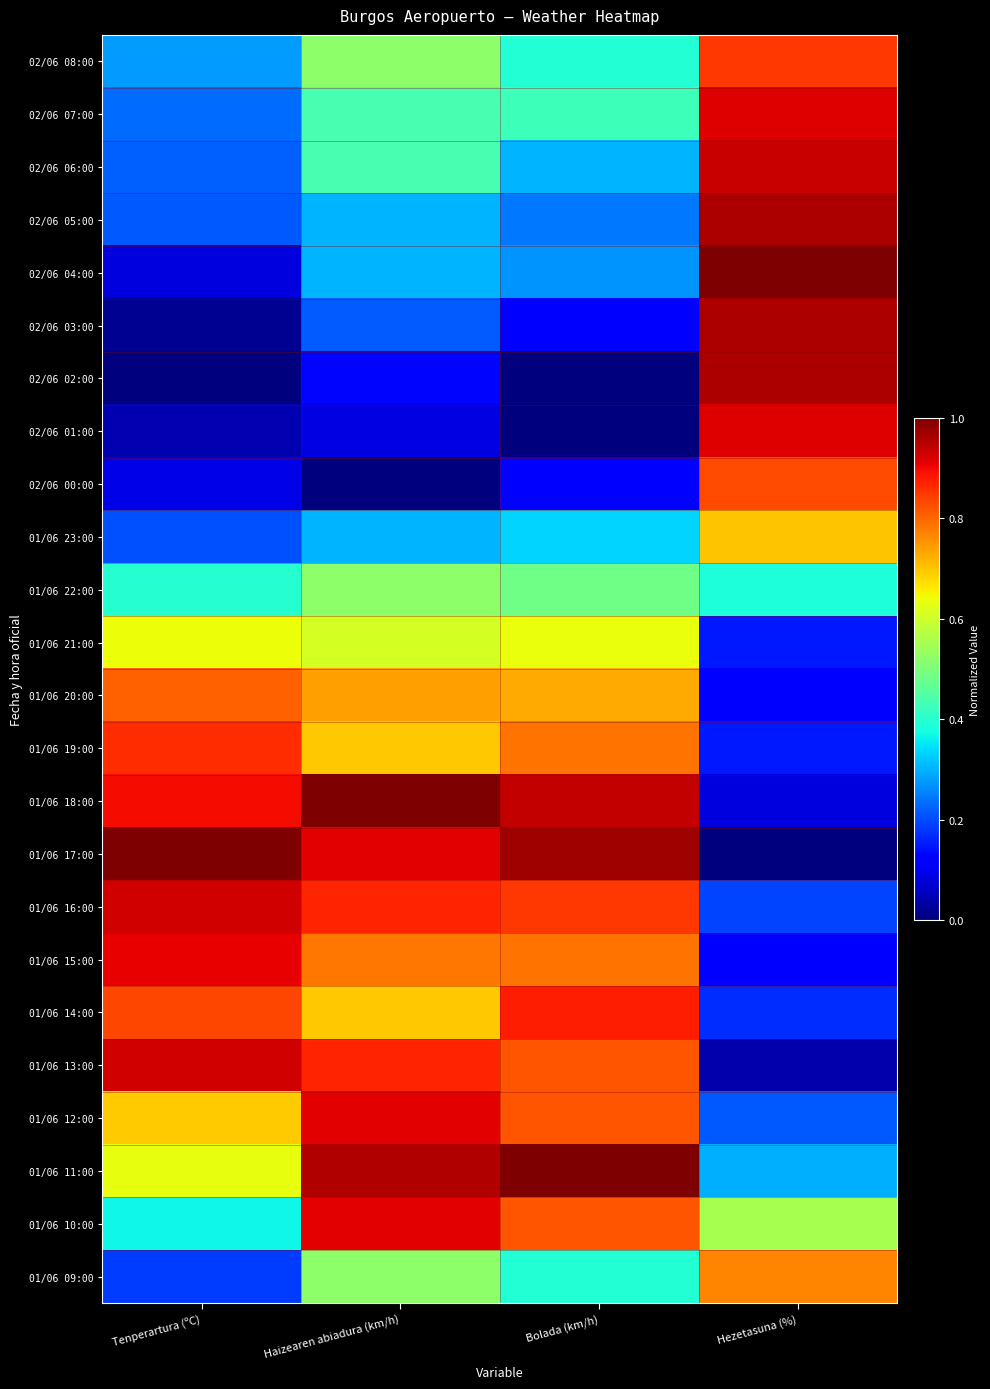

List the series in order of their peak value, highest first.

02/06 04:00, 01/06 18:00, 01/06 17:00, 01/06 11:00, 02/06 05:00, 02/06 03:00, 02/06 02:00, 02/06 06:00, 01/06 16:00, 01/06 13:00, 02/06 07:00, 02/06 01:00, 01/06 12:00, 01/06 10:00, 01/06 15:00, 01/06 14:00, 01/06 19:00, 02/06 08:00, 02/06 00:00, 01/06 20:00, 01/06 09:00, 01/06 23:00, 01/06 21:00, 01/06 22:00